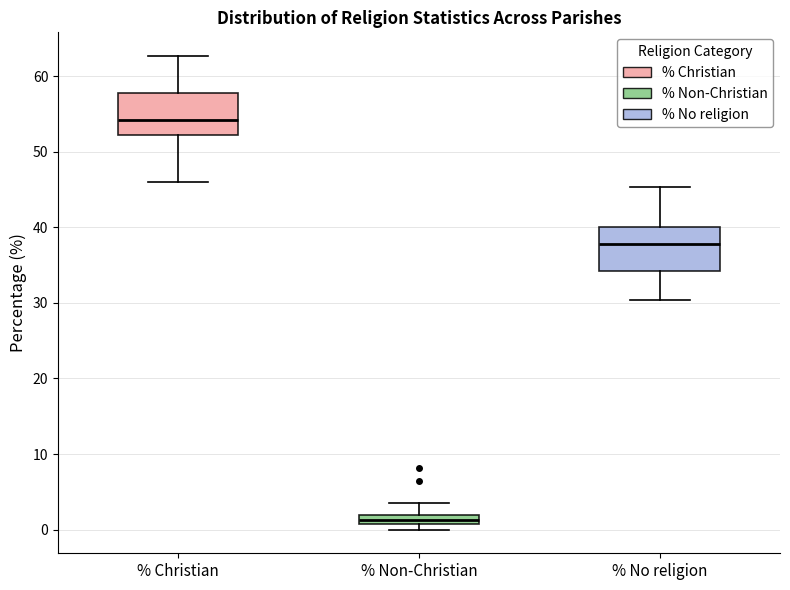

Which box has the lowest median line?

% Non-Christian